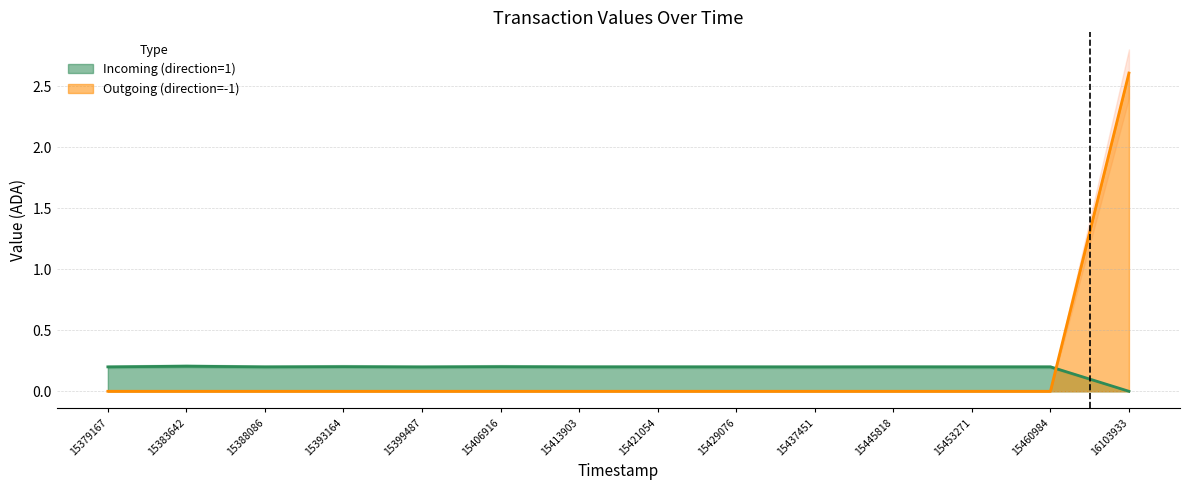

What is the approximate value of Incoming (direction=1) at 15429076?

0.2